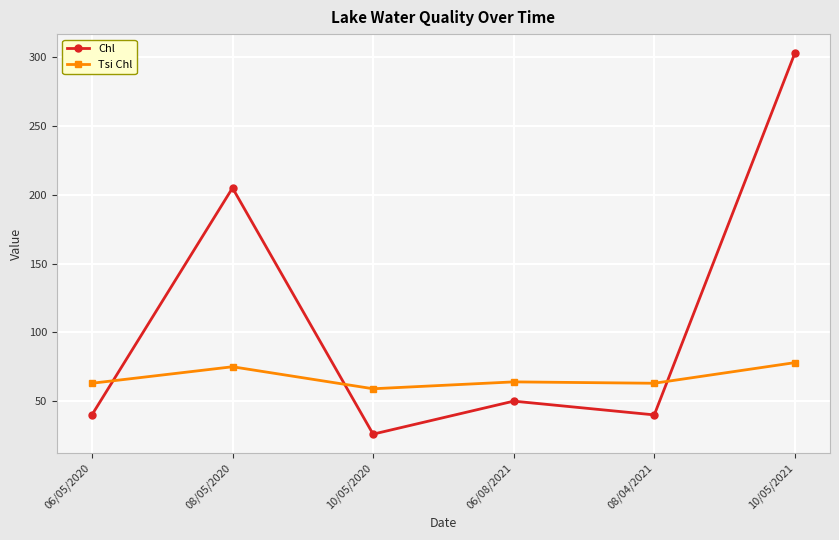

How many categories are shown in the chart?

6